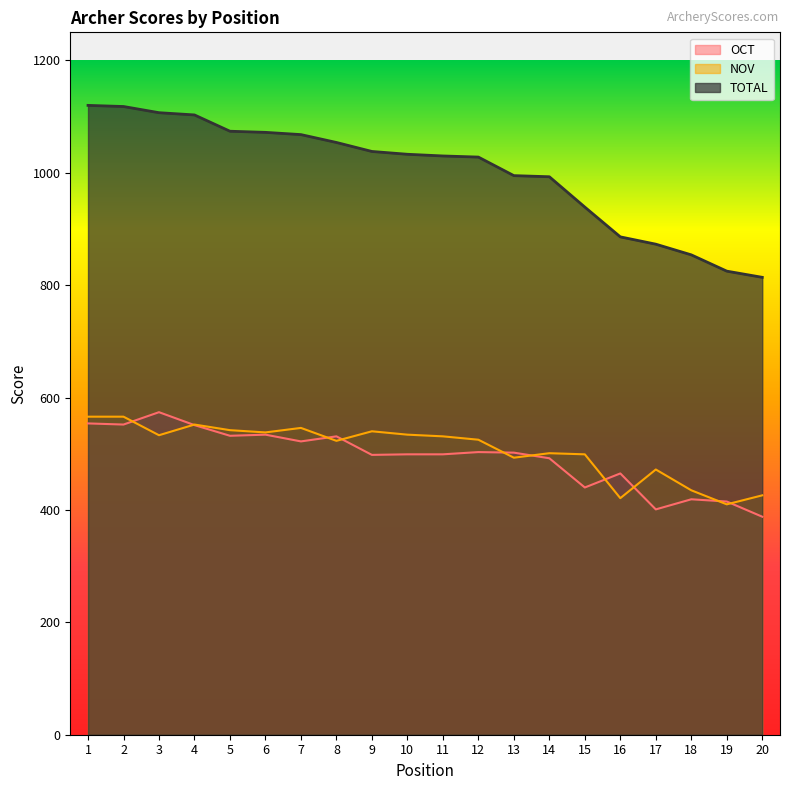

How many lines are shown in the chart?

3